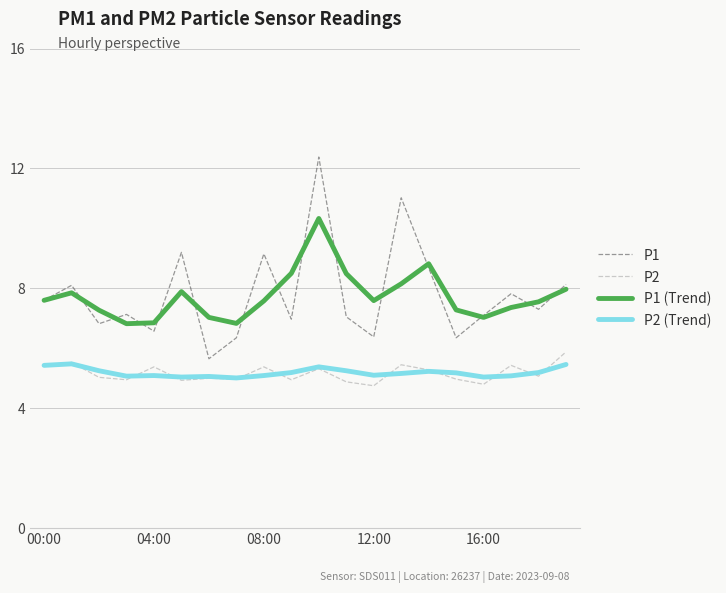

True or false: P2 and P1 cross at least once.

False